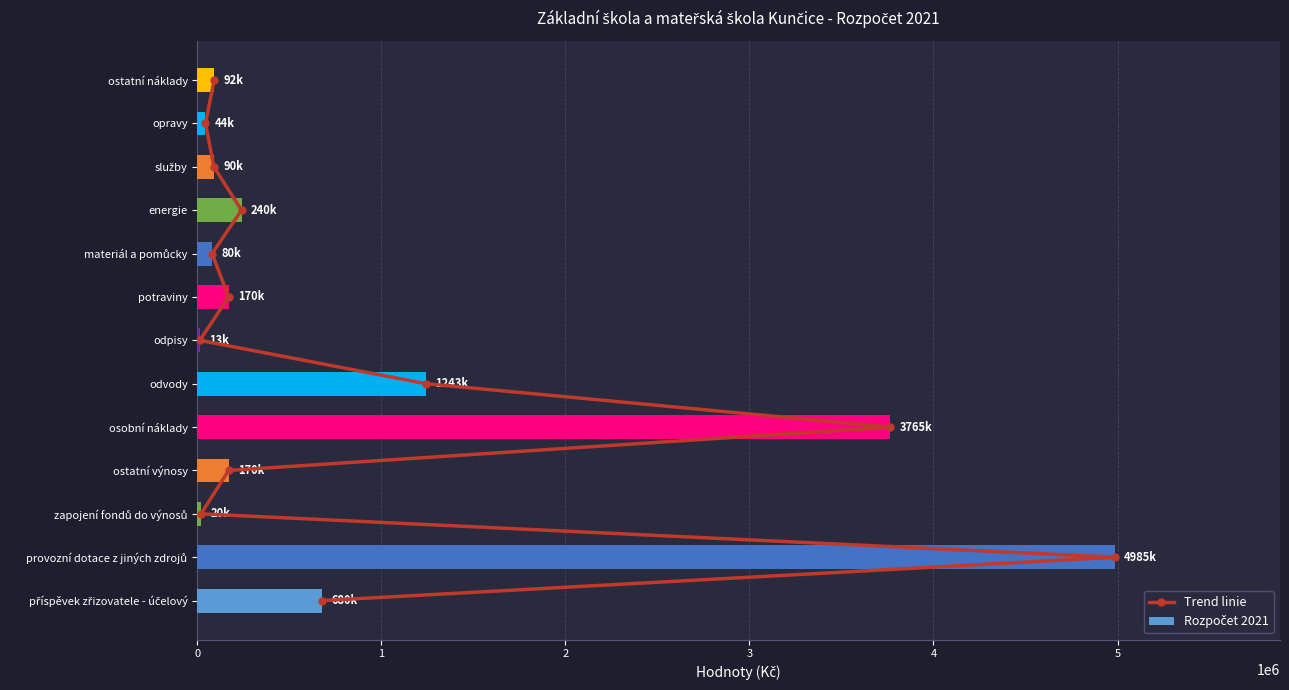

What are all the series names shown in the legend?

Trend linie, Rozpočet 2021